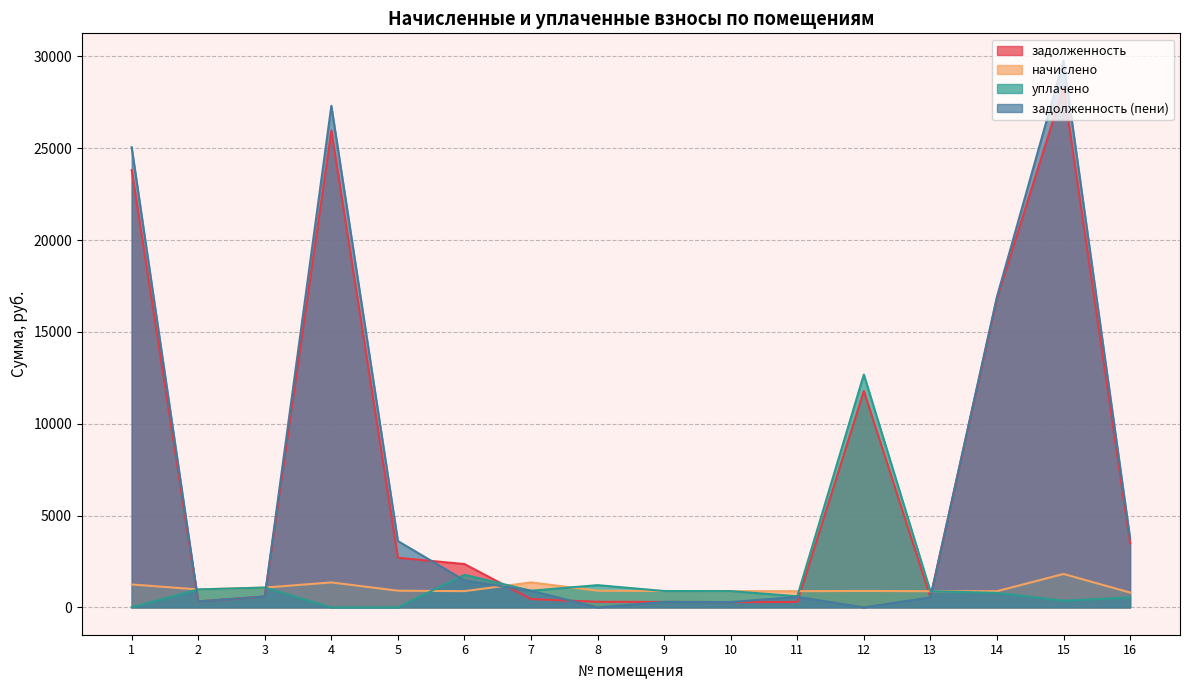

The уплачено series shows 7797.4 at 1. True or false?

False